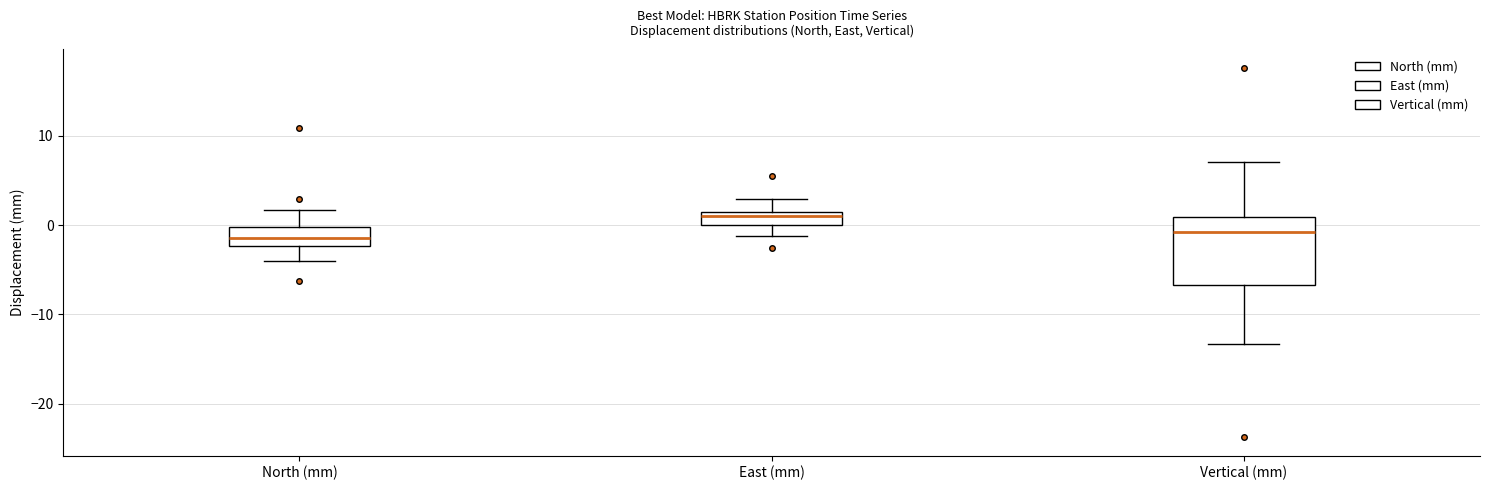

Comparing the boxes themselves (not the whiskers), which one is the tallest?

Vertical (mm)